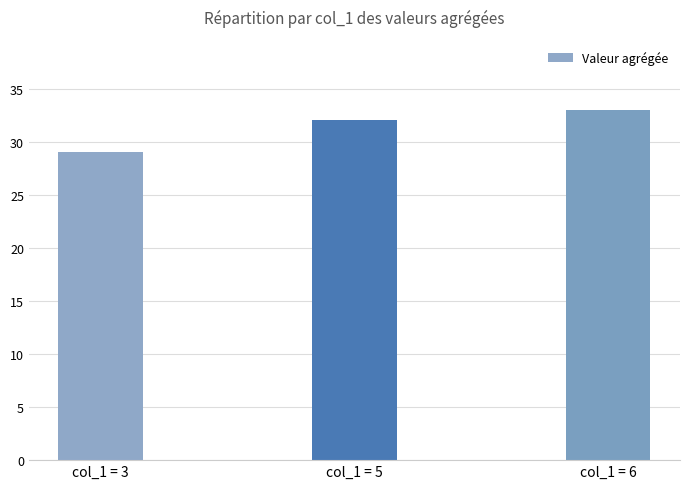

Reading left to right, transcribe all the data shown in this chart.

29	32	33